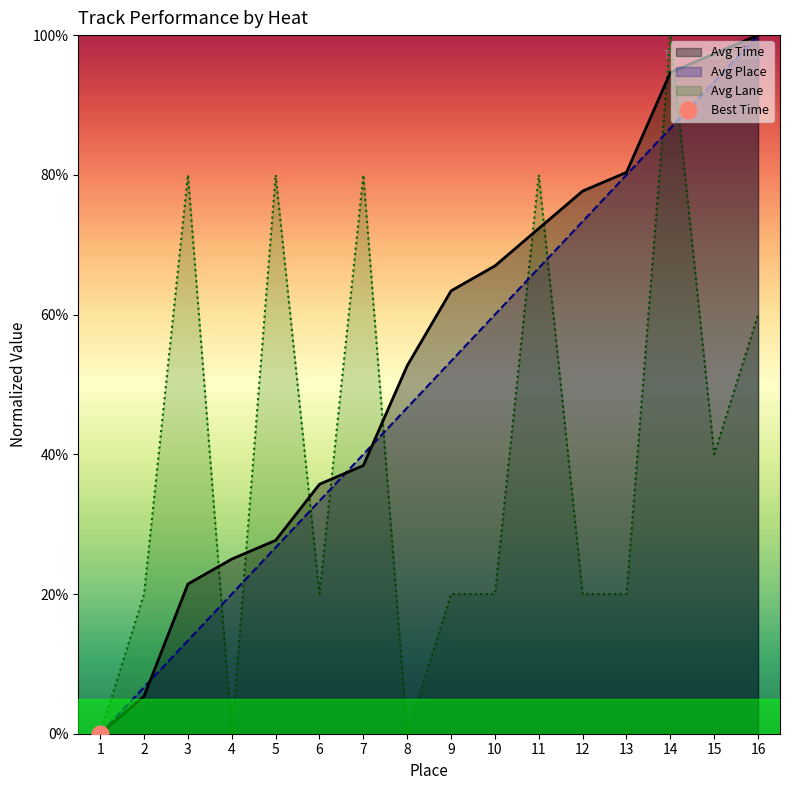

Rank the series by their maximum value, from lowest to highest.

Avg Time, Avg Place, Avg Lane